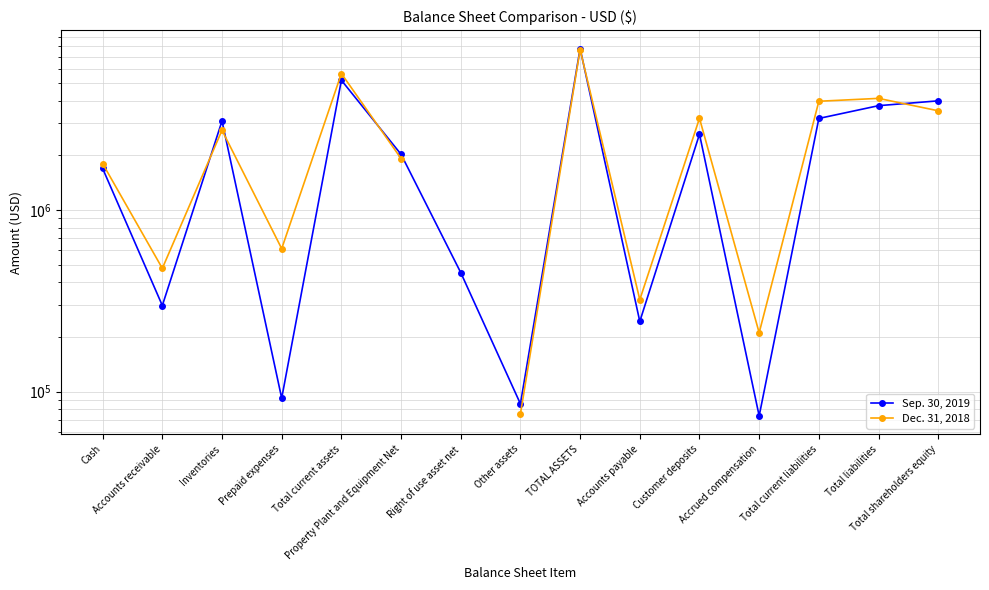

What is the minimum value shown in the chart?

73638.0